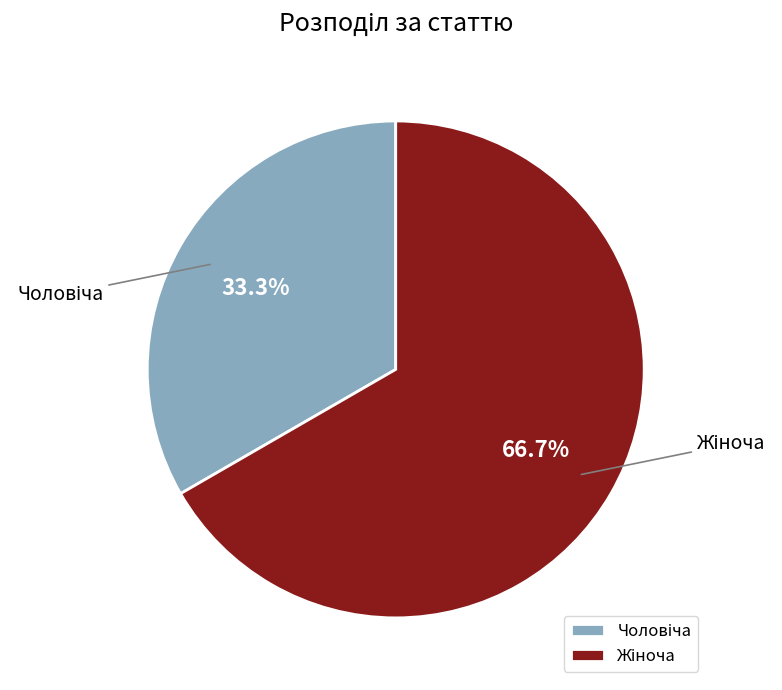

Is there a majority slice in this chart?

Yes